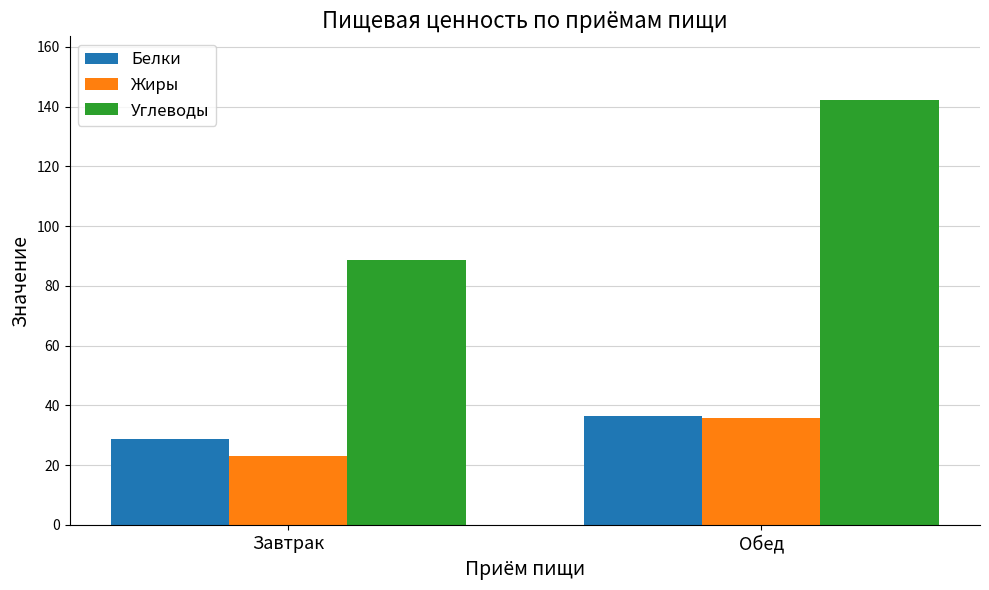

At how many categories does at least one series exceed 118?

1